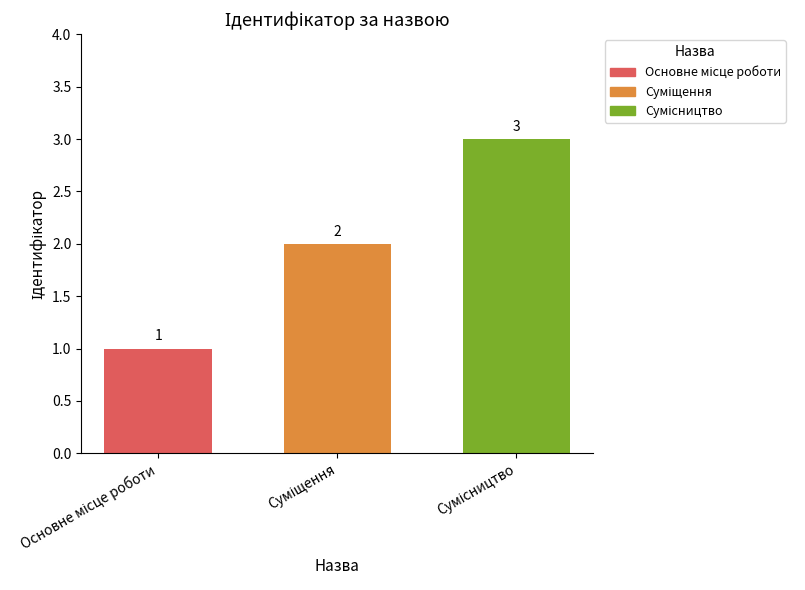

What is the value of the 3rd bar from the left?

3